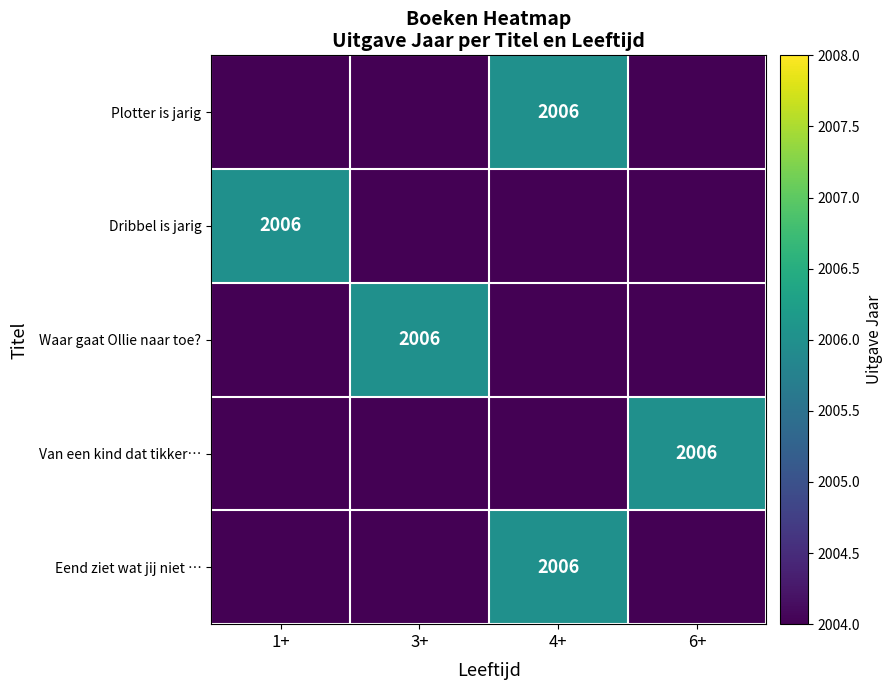

The Van een kind dat tikker… series shows 3284 at 6+. True or false?

False